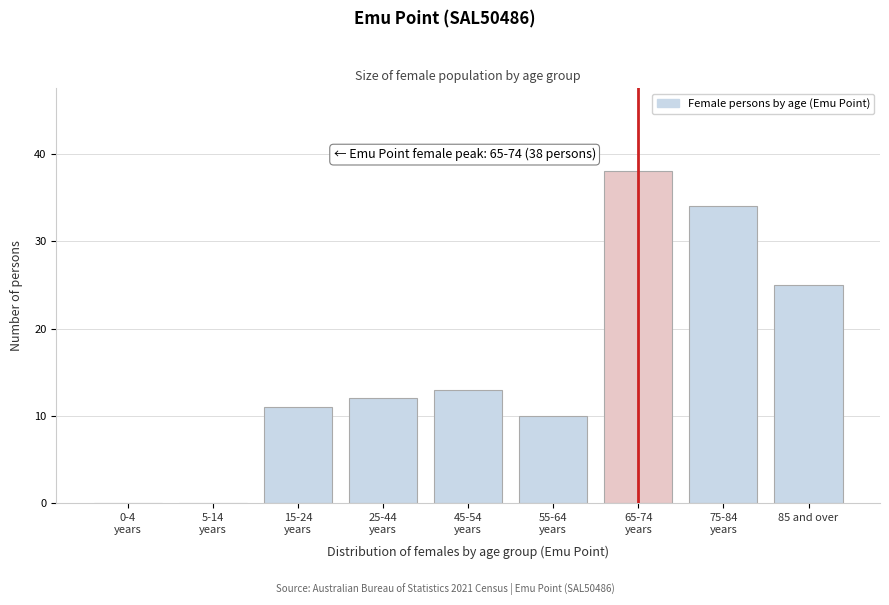

The value at 85 and over is 25. True or false?

True